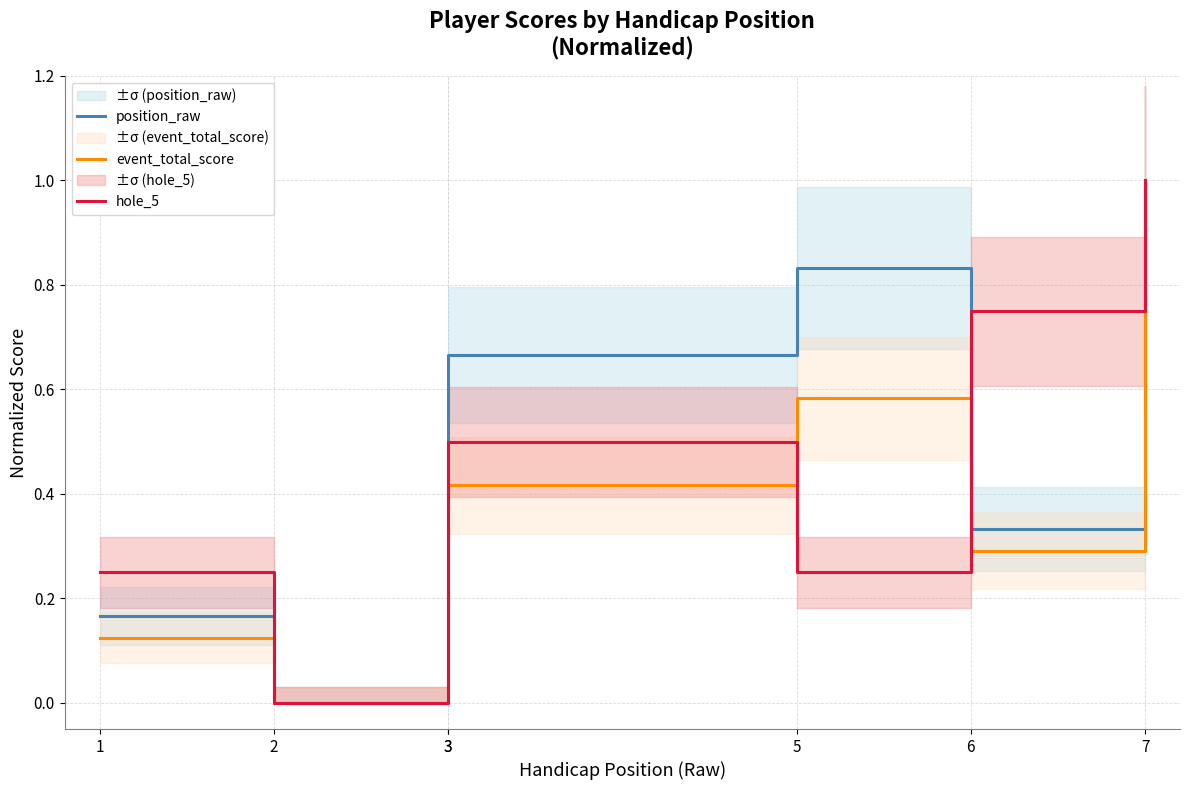

How many interior local peaks does the event_total_score series have?

1